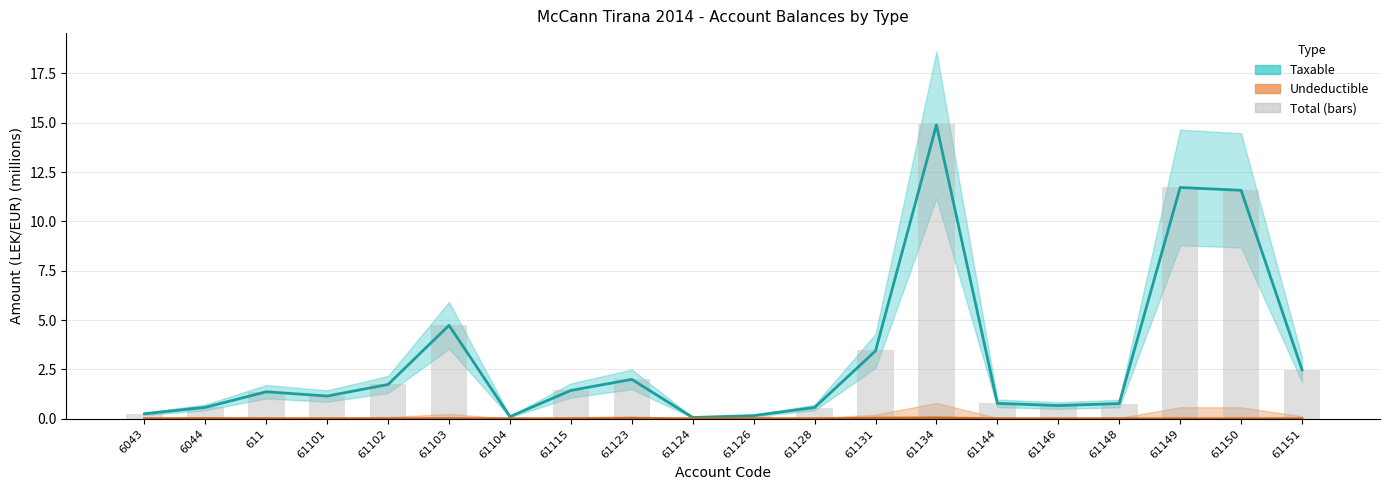

Reading left to right, transcribe all the data shown in this chart.

Taxable: 6043=0.3	6044=0.6	611=1.4	61101=1.1	61102=1.7	61103=4.7	61104=0.1	61115=1.4	61123=2.0	61124=0.1	61126=0.2	61128=0.6	61131=3.4	61134=14.9	61144=0.8	61146=0.7	61148=0.8	61149=11.7	61150=11.6	61151=2.5
Undeductible: 6043=0.0	6044=0.0	611=0.0	61101=0.0	61102=0.0	61103=0.0	61104=0.0	61115=0.0	61123=0.0	61124=0.0	61126=0.0	61128=0.0	61131=0.0	61134=0.0	61144=0.0	61146=0.0	61148=0.0	61149=0.0	61150=0.0	61151=0.0